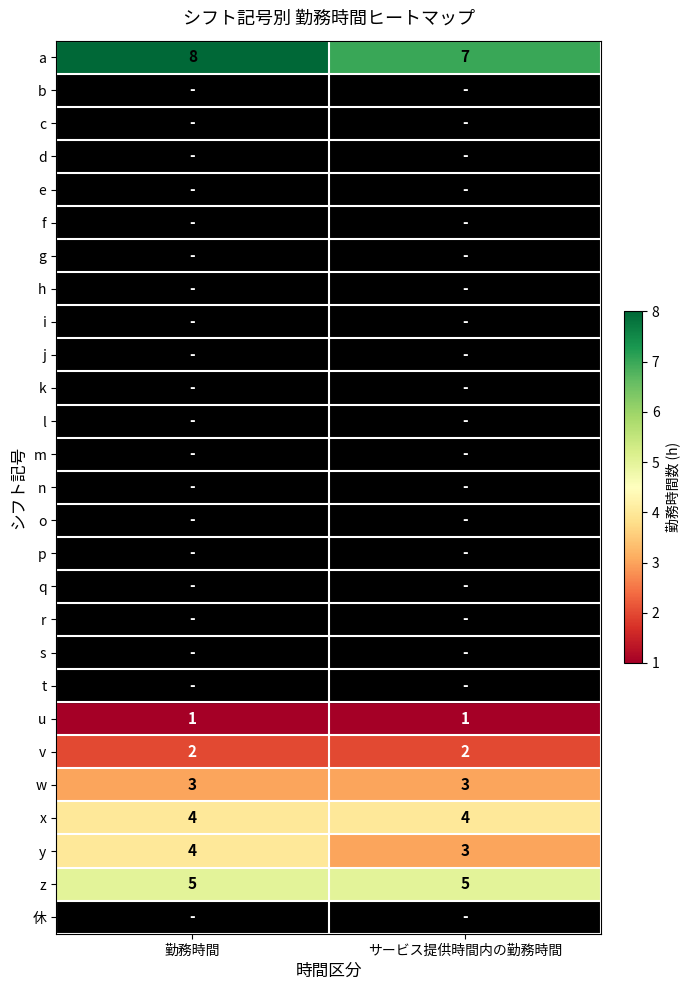

What is the sum of all a values?

15